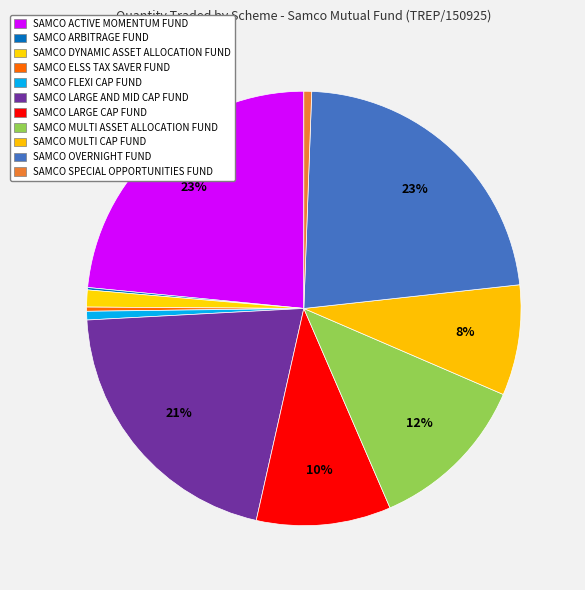

How many segments does this pie chart have?

11